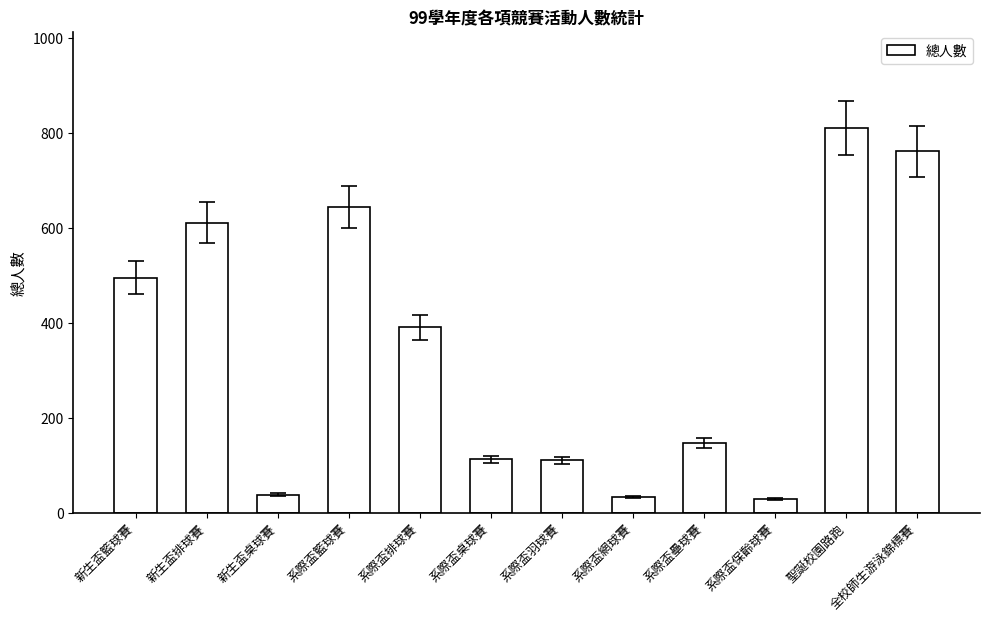

Where is the data nearest to the value 420?

系際盃排球賽